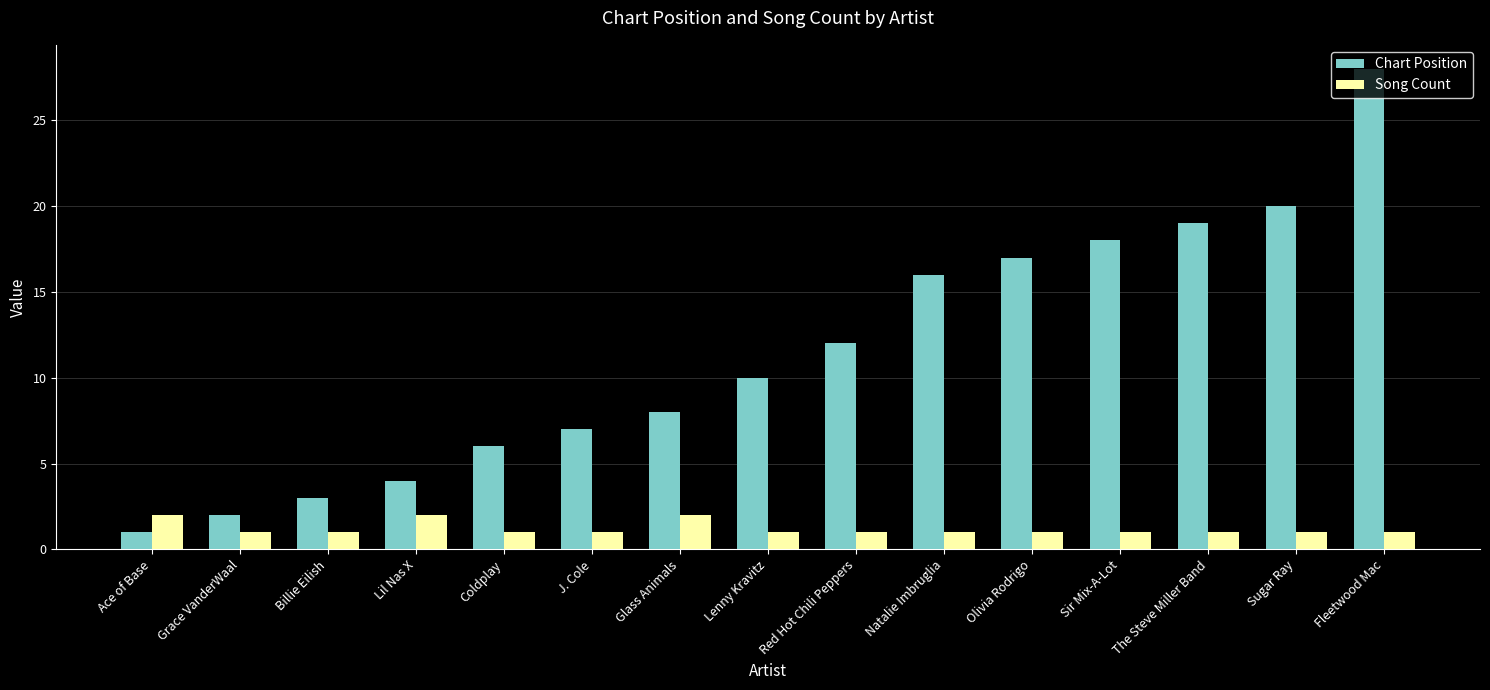

Which series changed the most between Billie Eilish and Fleetwood Mac?

Chart Position